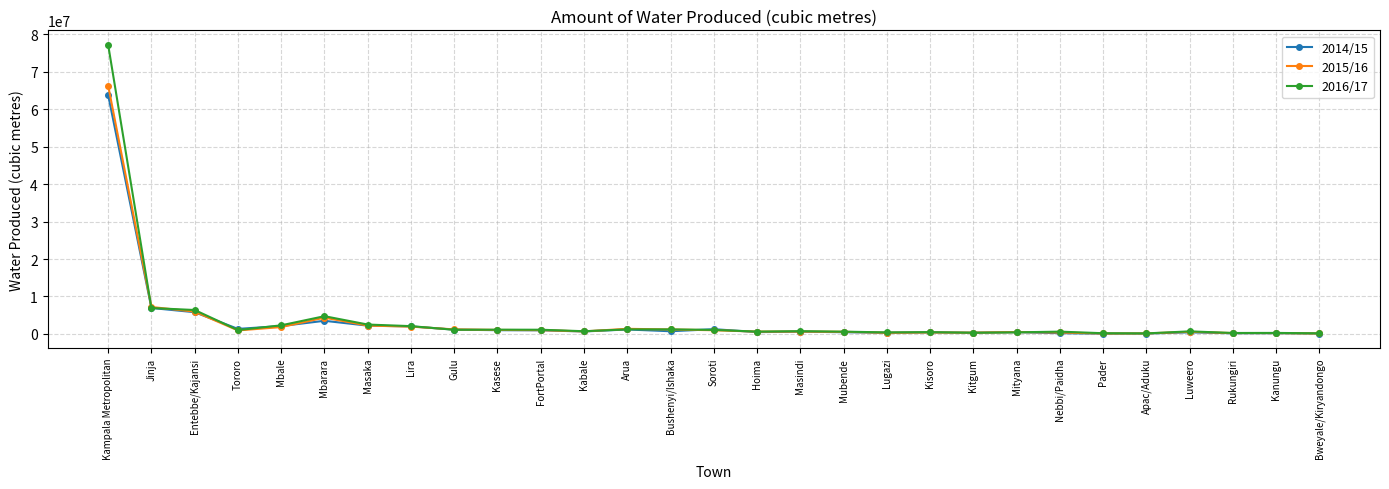

Which series has the widest spread of values?

2016/17